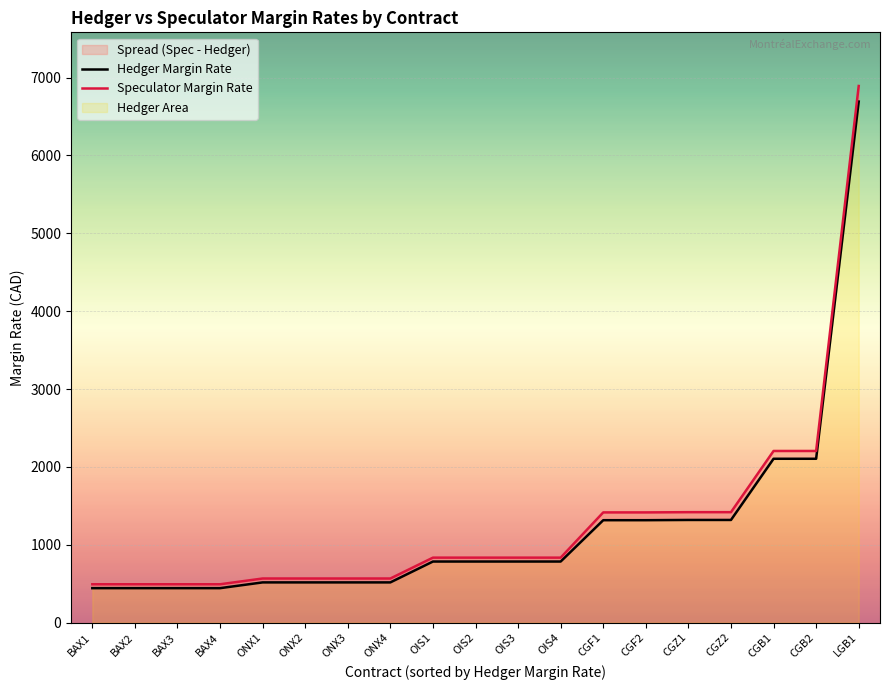

True or false: Hedger Margin Rate and Speculator Margin Rate cross at least once.

False